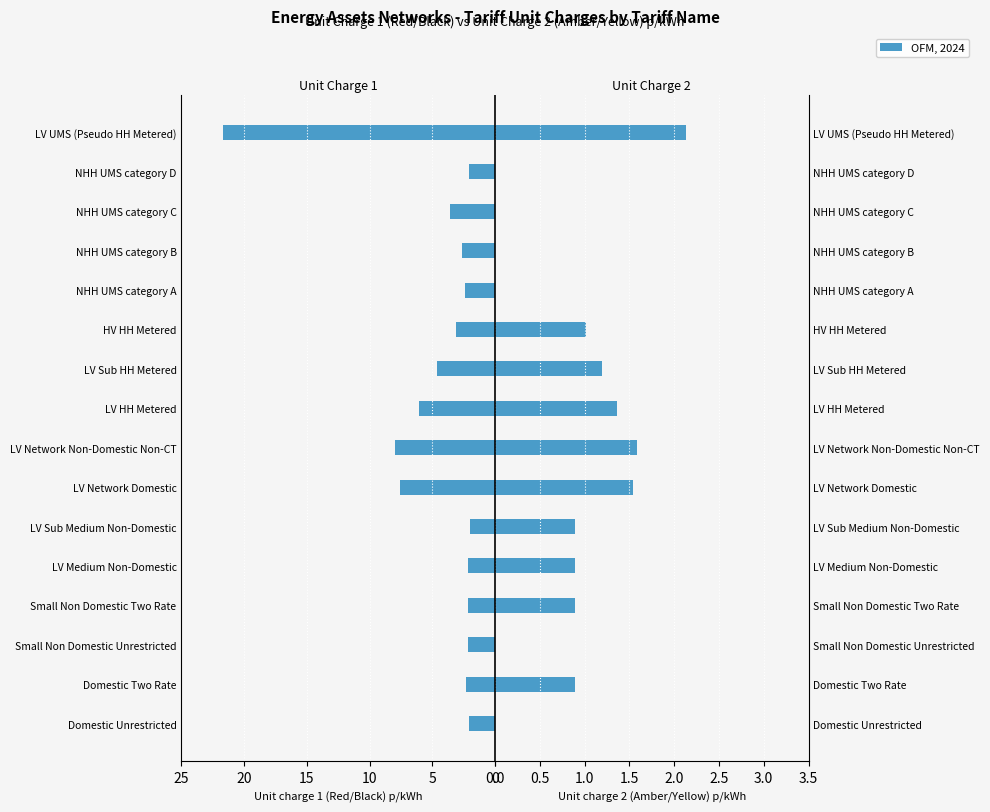

The Unit charge 1 (Red/Black) series shows -3.0 at LV Sub Medium Non-Domestic. True or false?

False